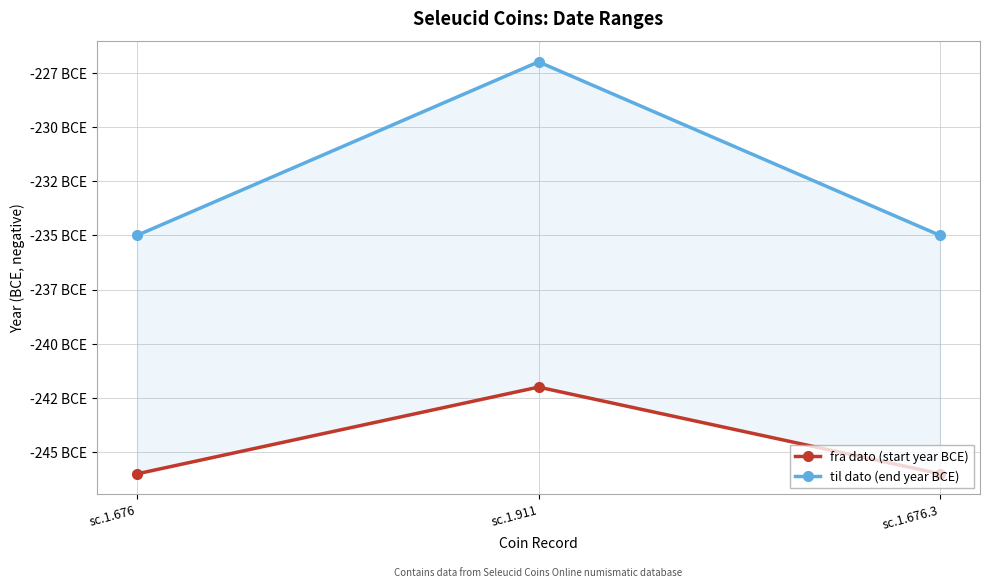

List the labels in order of fra dato (start year BCE) value, smallest first.

sc.1.676, sc.1.676.3, sc.1.911